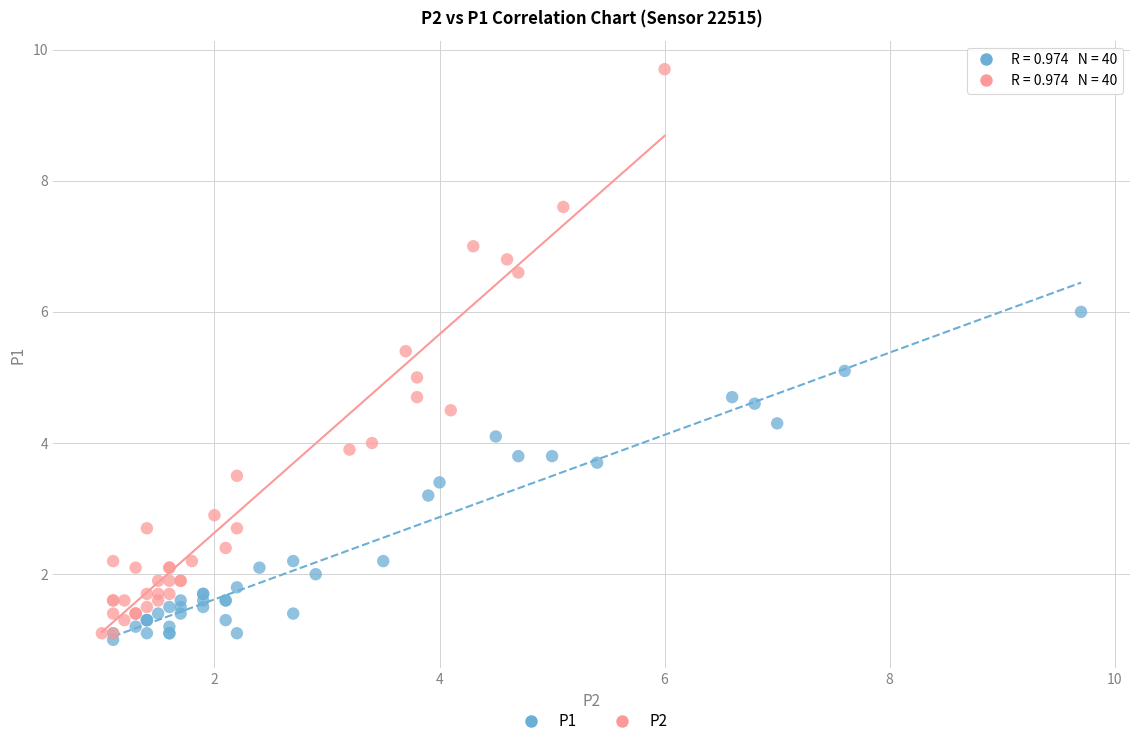

Which series reaches the maximum Y coordinate?

P2